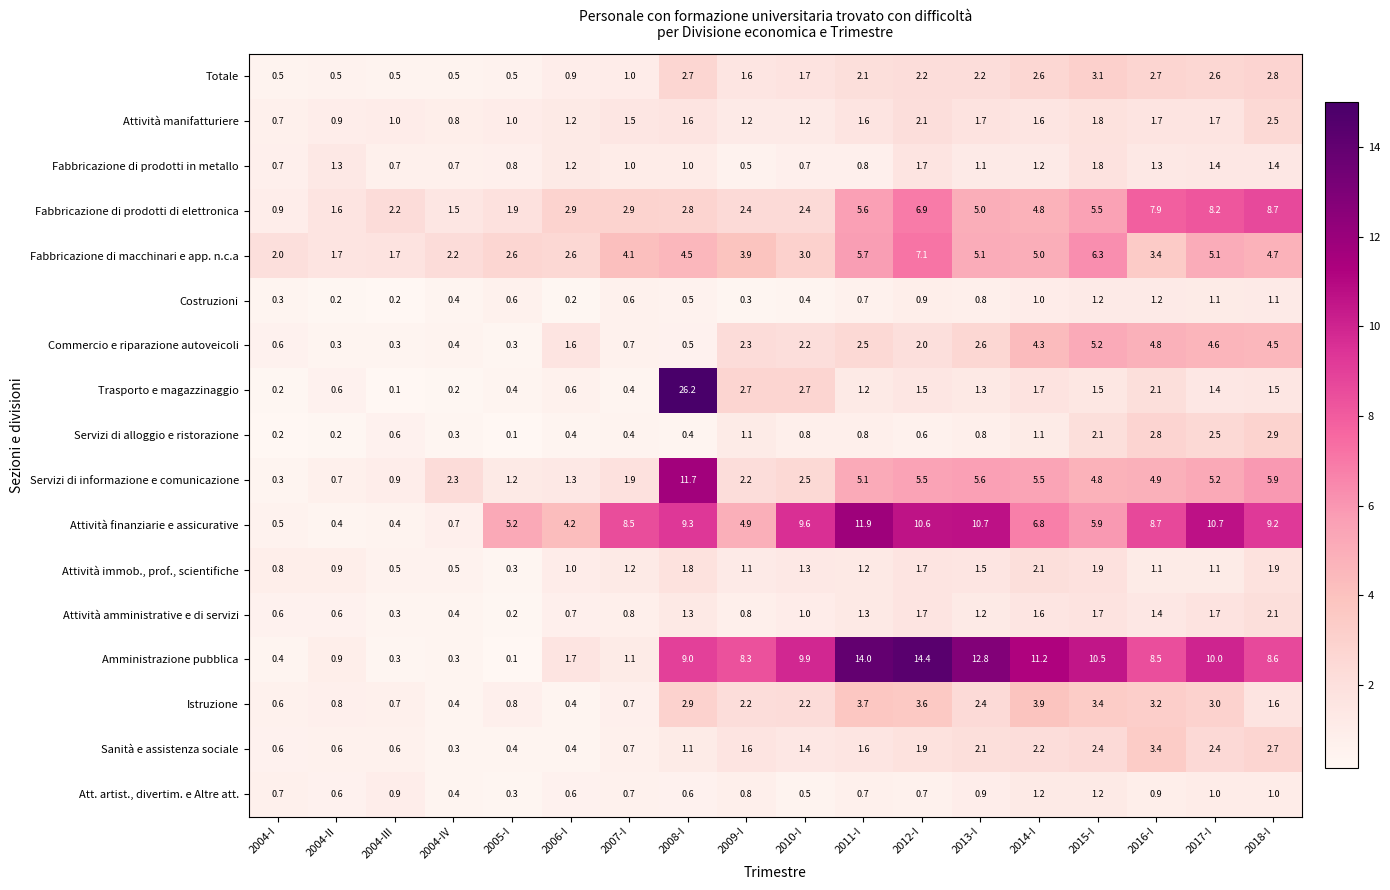

Is the value of Costruzioni at 2004-I greater than the value of Attività finanziarie e assicurative at 2013-I?

No